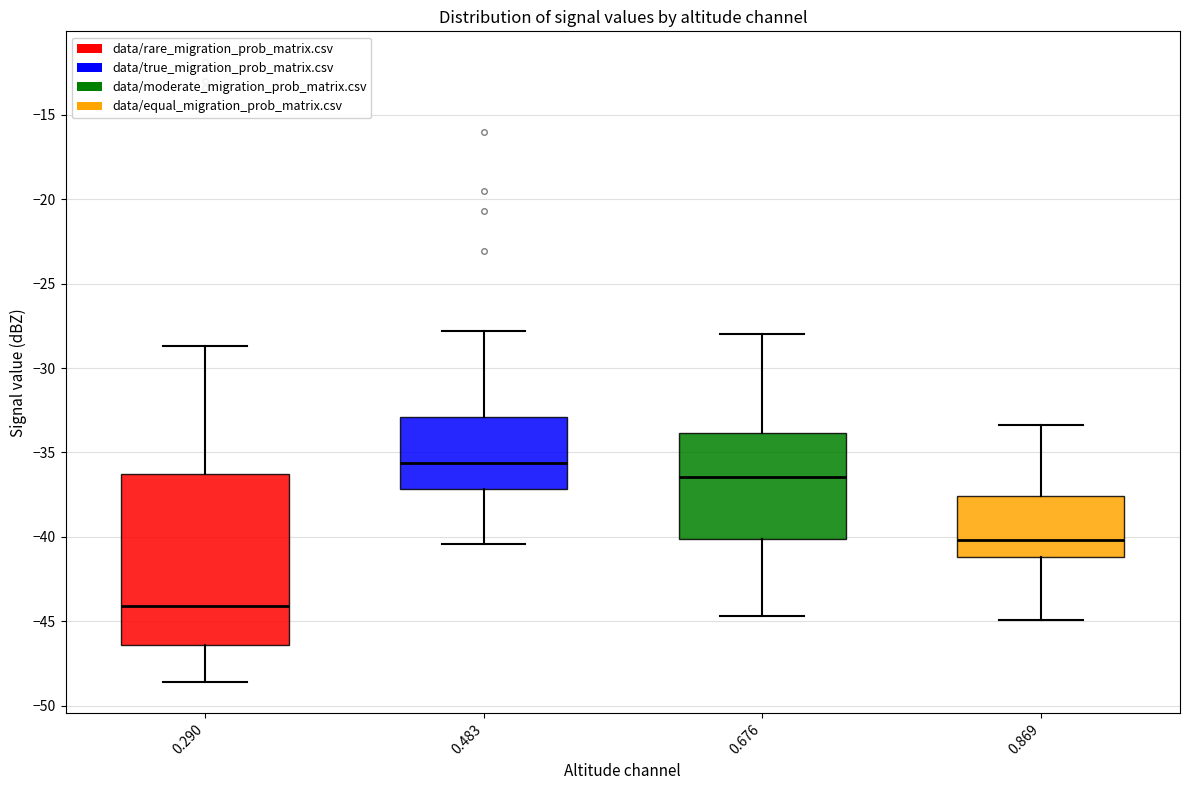

Reading left to right, transcribe this box plot: for each box, give where its median line is, the range the box spans, and where its two whiskers end, as read against the y-axis. The values are not printed on the chart, so give them approximately, as read against the axis.

0.290: median -44.0, box -46.5 to -36.5, whiskers -48.5 to -28.5
0.483: median -35.5, box -37.0 to -33.0, whiskers -40.5 to -28.0
0.676: median -36.5, box -40.0 to -34.0, whiskers -44.5 to -28.0
0.869: median -40.0, box -41.0 to -37.5, whiskers -45.0 to -33.5